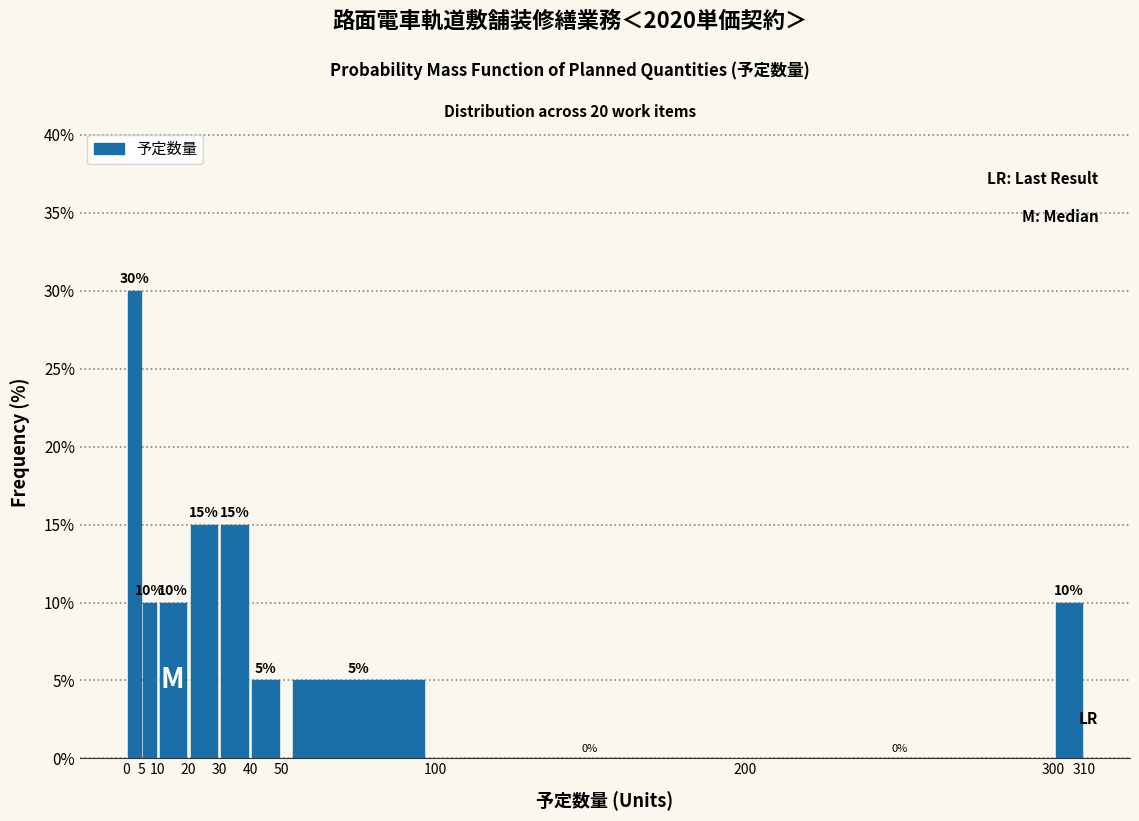

What is the height of the bar covering 50 to 100 on the x-axis?

5